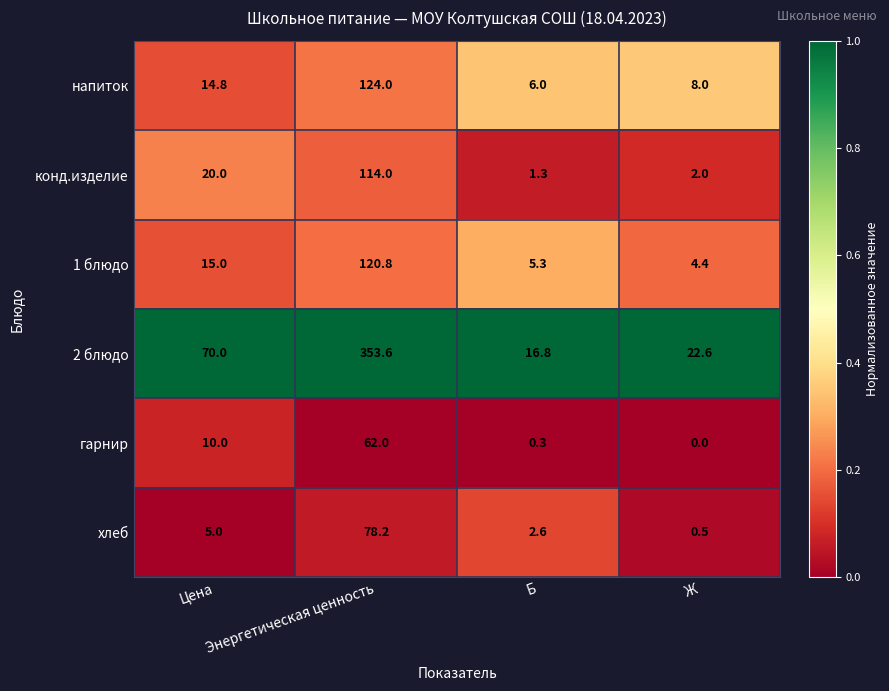

At which category is the sum across all series the highest?

Энергетическая ценность